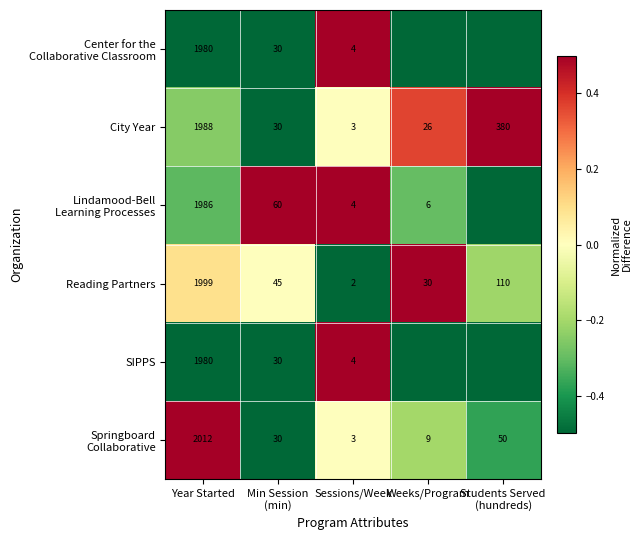

What is the minimum value for City Year?

3.0